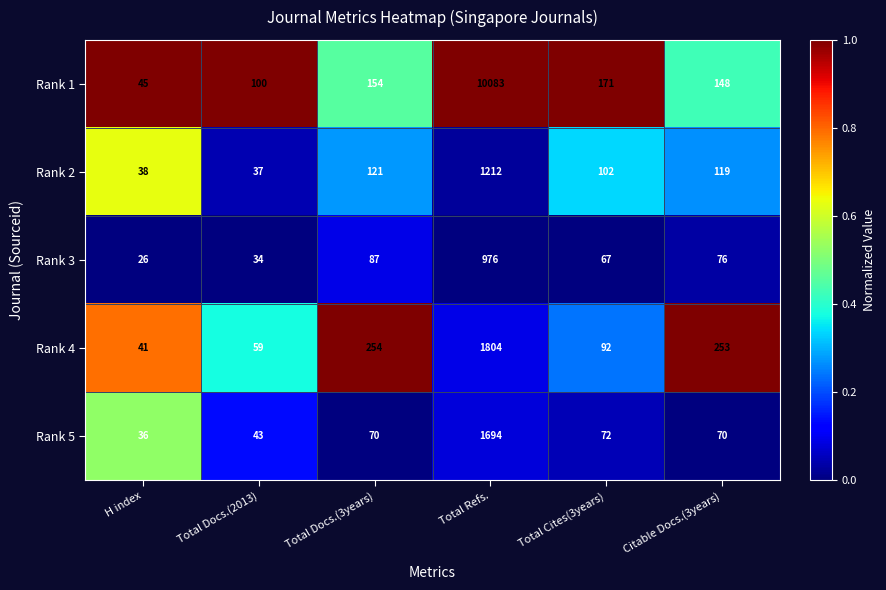

What is the maximum value shown in the chart?

10083